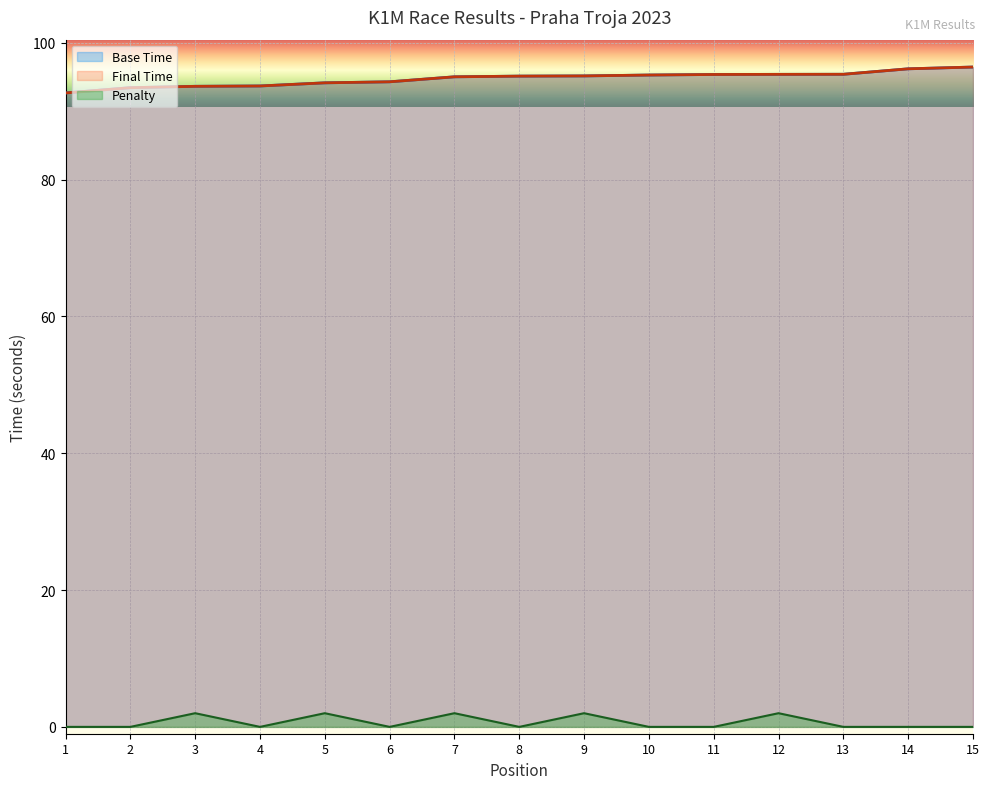

Between 5 and 6, which is larger?

6